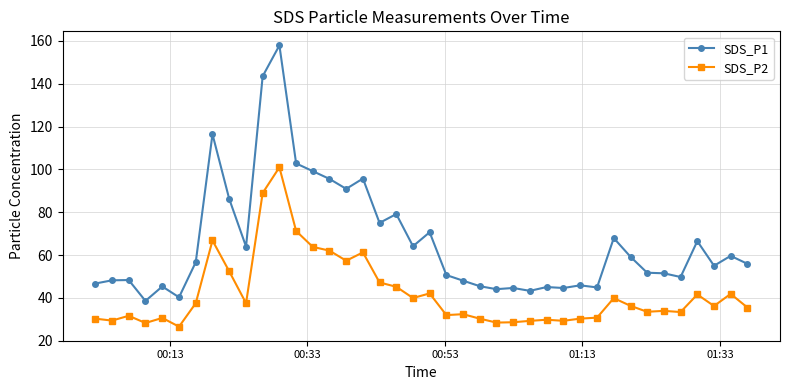

List the series in order of their peak value, highest first.

SDS_P1, SDS_P2